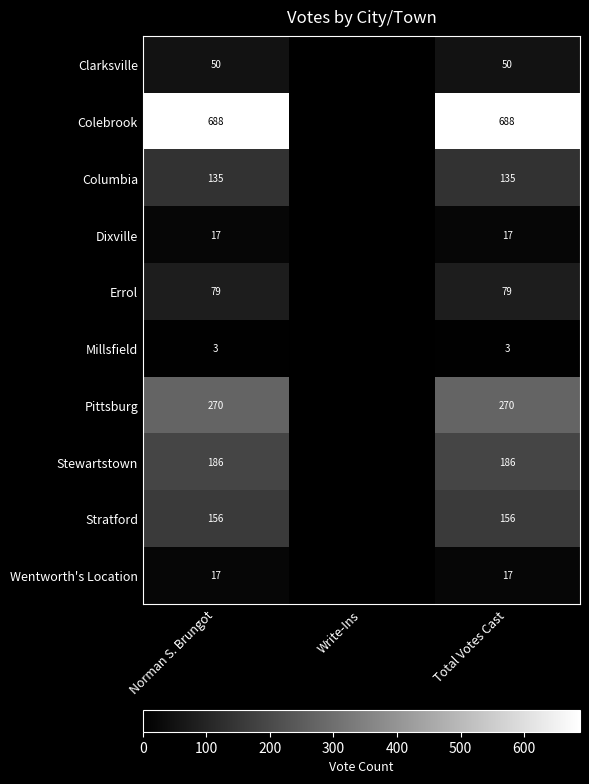

True or false: Stratford has a value of 104 at Norman S. Brungot.

False